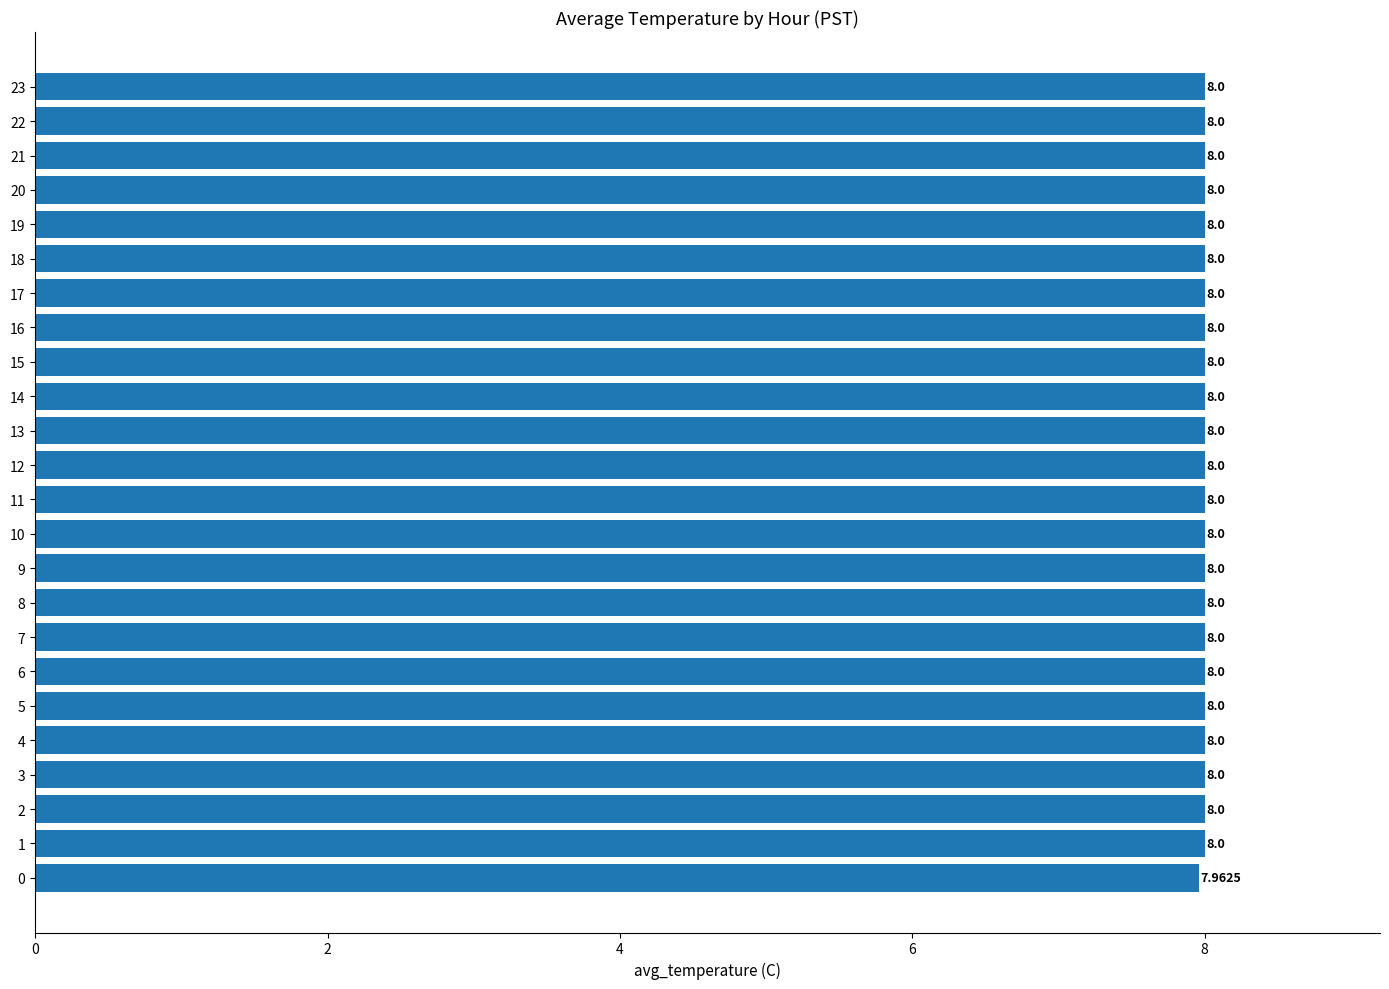

What is the average value?

8.0